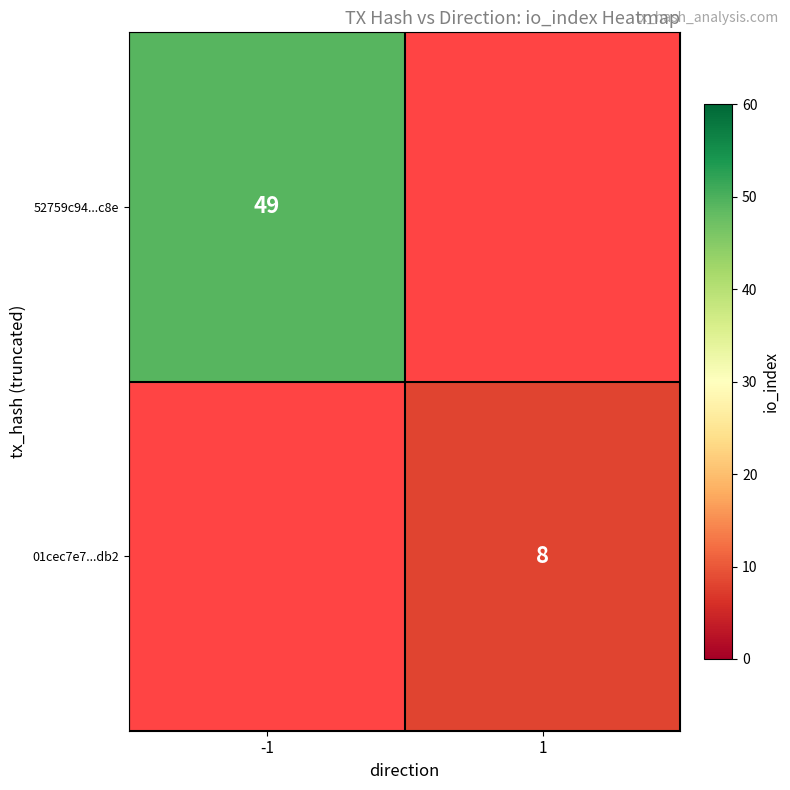

The 01cec7e7...db2 series shows 11 at 1. True or false?

False